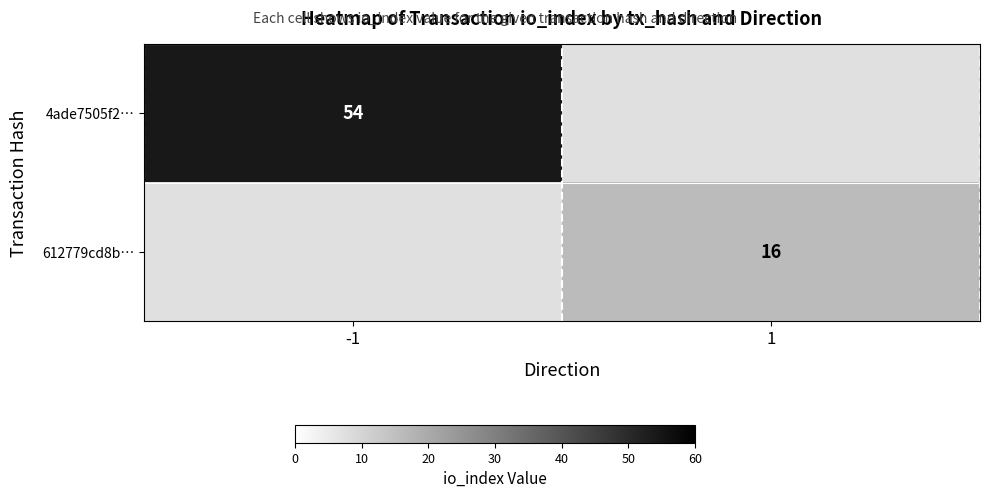

Count the number of data series in this chart.

2